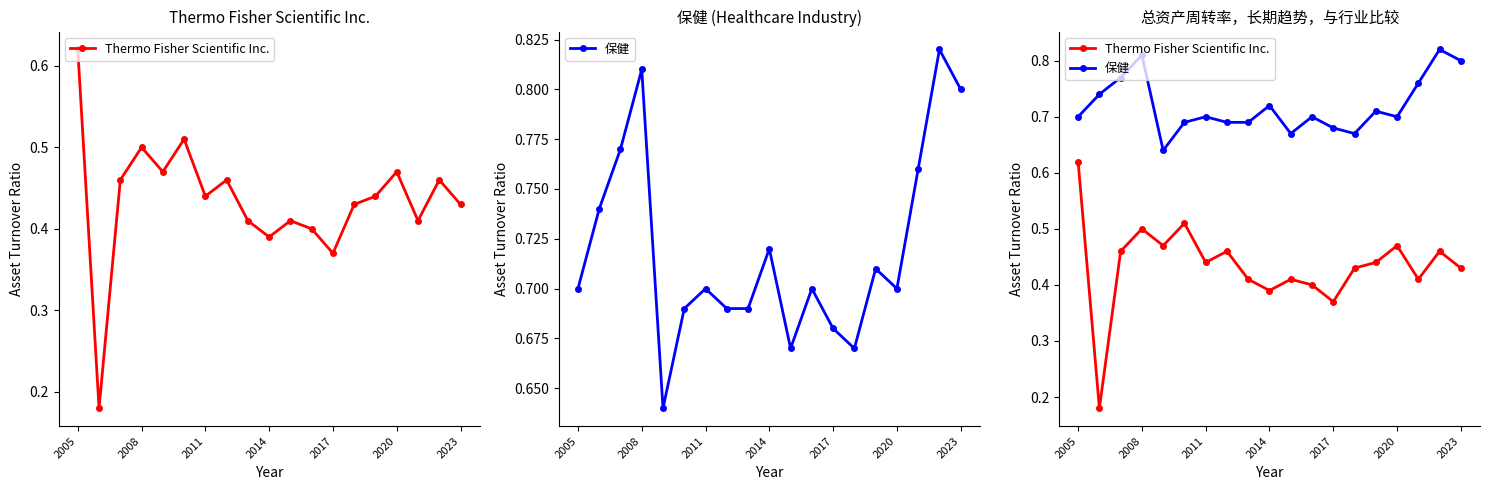

Which series has the largest range (max minus min)?

Thermo Fisher Scientific Inc.